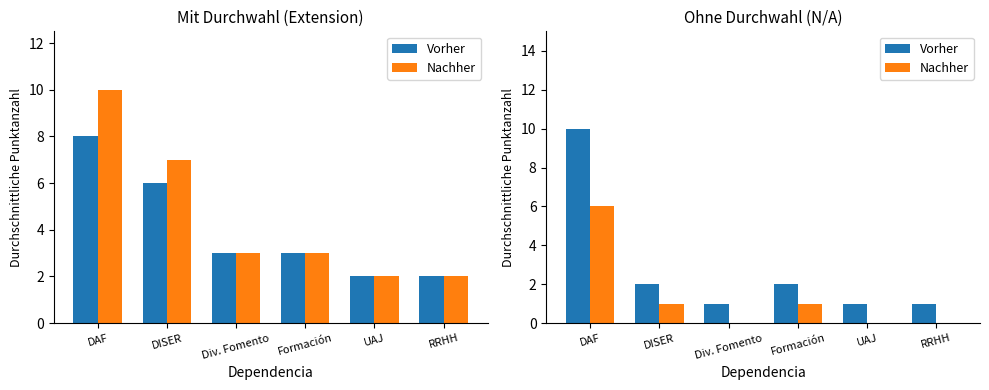

At which category is the sum across all series the highest?

DAF